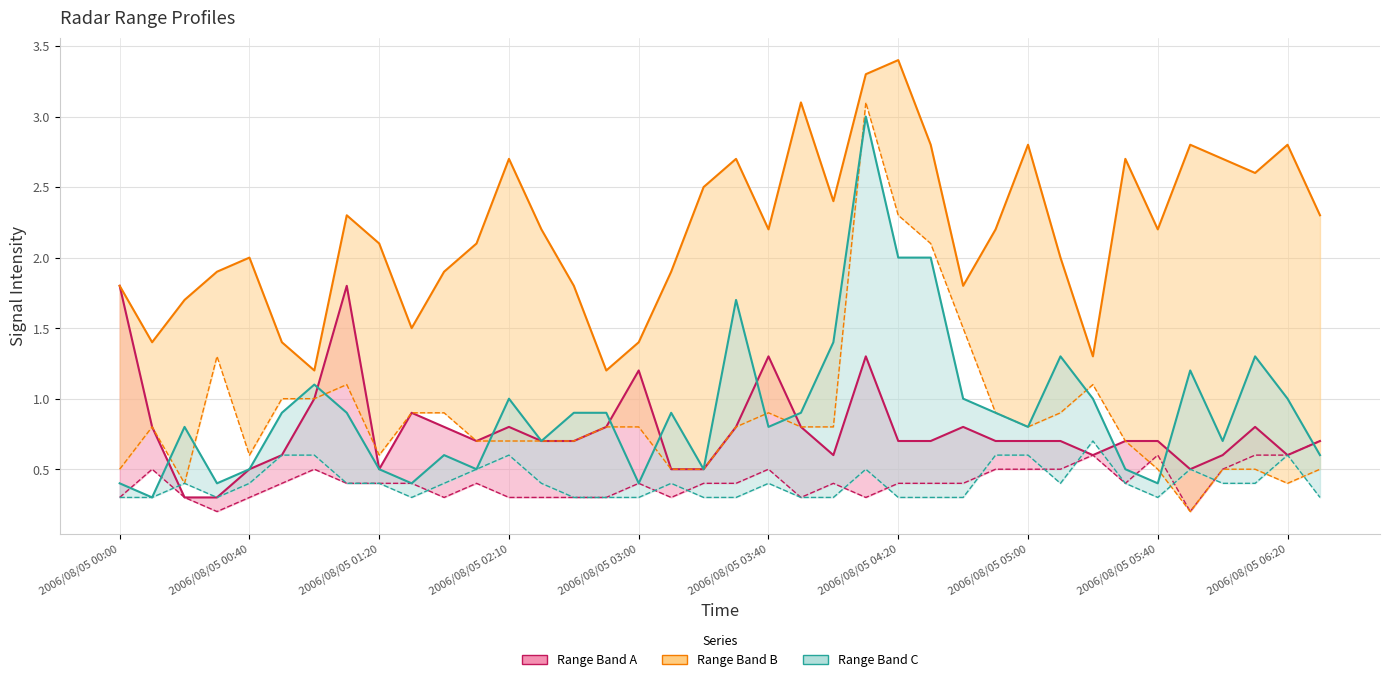

Which series has the largest range (max minus min)?

Range Band B (lower)